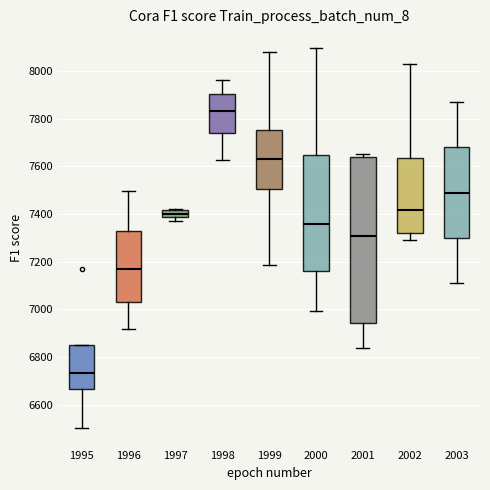

Where is the lower edge of the box at x = 1997 on the y-axis? The values are not printed on the chart, so give them approximately, as read against the axis.

7380